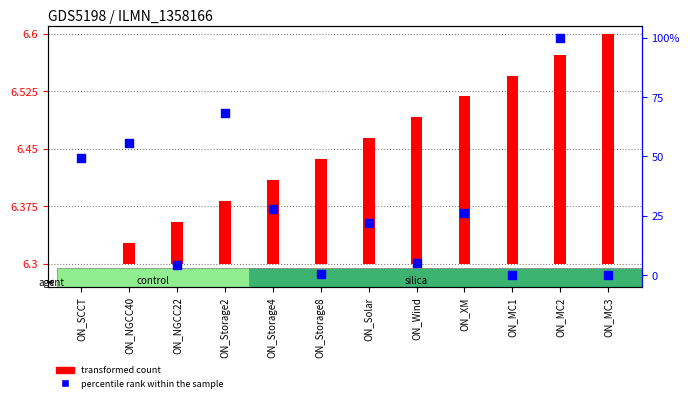

Which series contains the highest Y value?

percentile rank within the sample